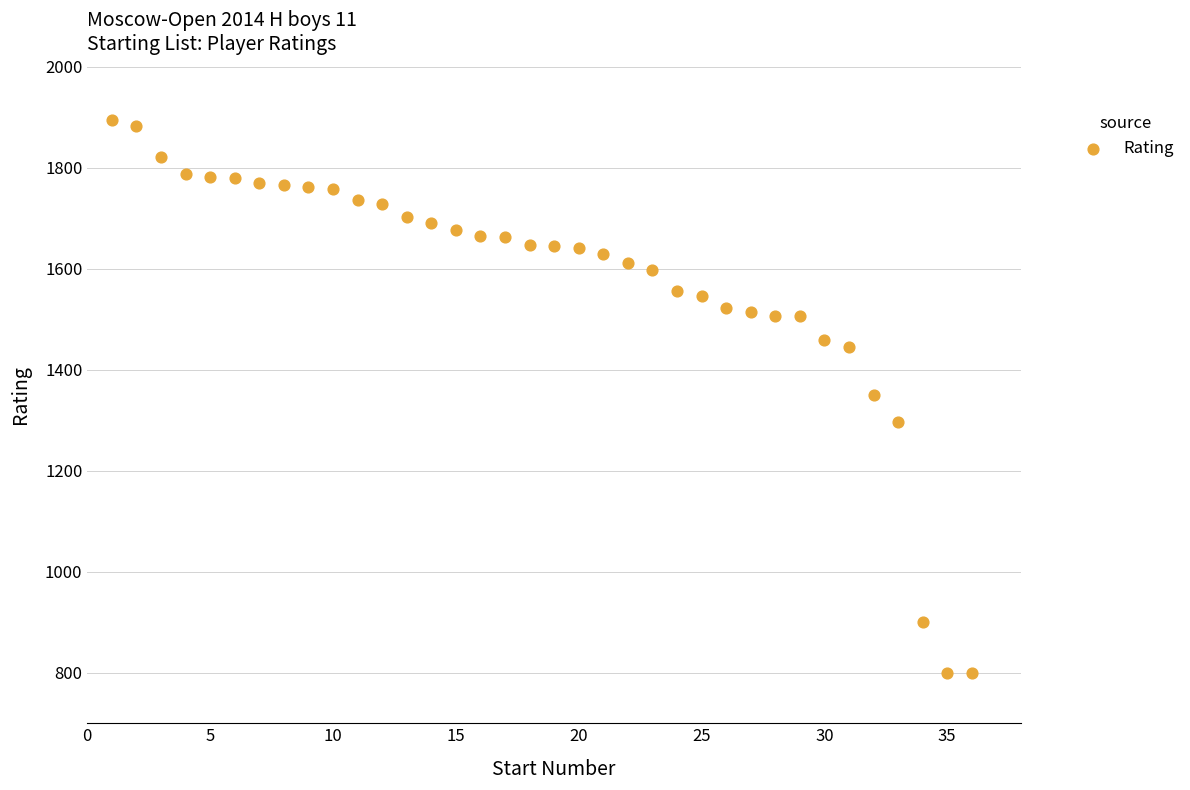

What is the range of X values (max minus min)?

35